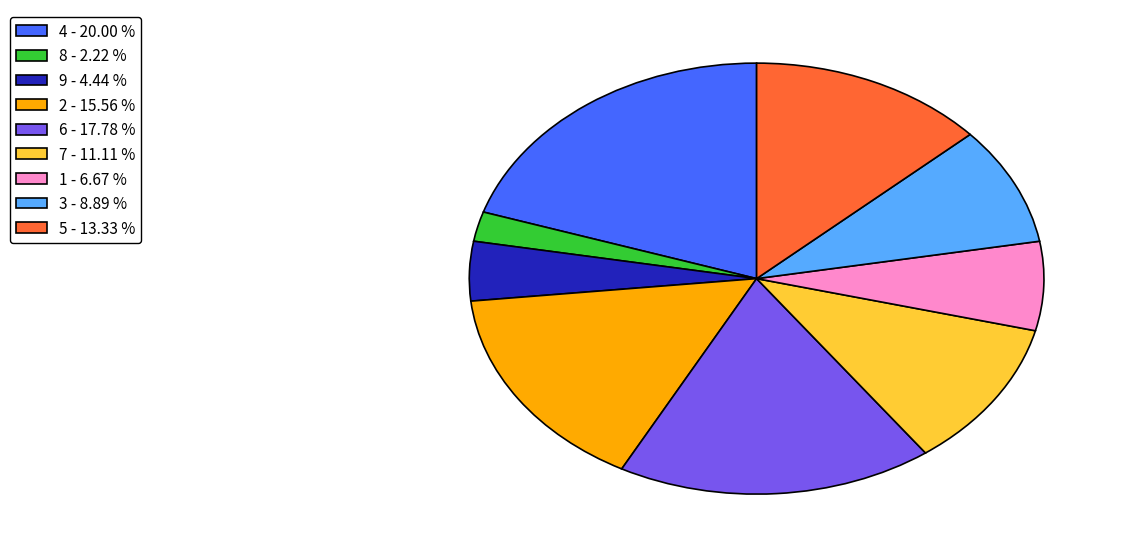

Which slice is the largest?

4 - 20.00 %